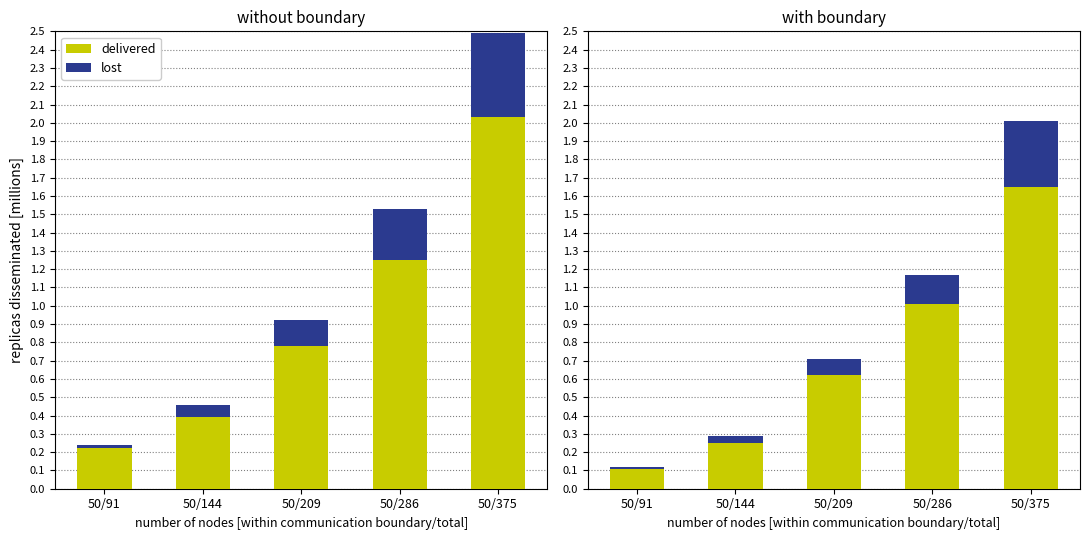

What is the difference between the highest and lowest values at 50/286?

0.8